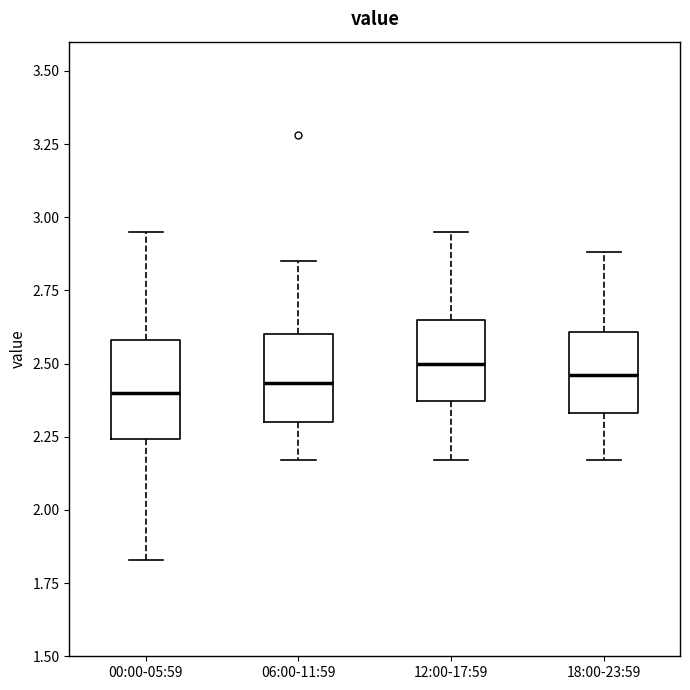

Where is the lower edge of the box for 06:00-11:59 on the y-axis? The values are not printed on the chart, so give them approximately, as read against the axis.

2.30